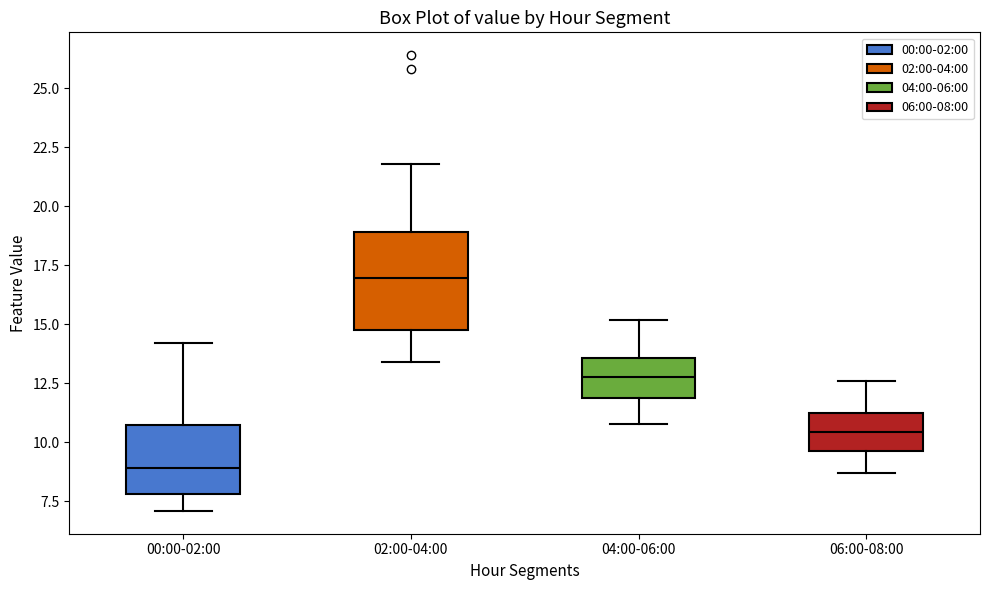

Reading left to right, transcribe this box plot: for each box, give where its median line is, the range the box spans, and where its two whiskers end, as read against the y-axis. The values are not printed on the chart, so give them approximately, as read against the axis.

00:00-02:00: median 9.0, box 8.0 to 11.0, whiskers 7.0 to 14.0
02:00-04:00: median 17.0, box 15.0 to 19.0, whiskers 13.5 to 22.0
04:00-06:00: median 13.0, box 12.0 to 13.5, whiskers 11.0 to 15.0
06:00-08:00: median 10.5, box 9.5 to 11.5, whiskers 8.5 to 12.5